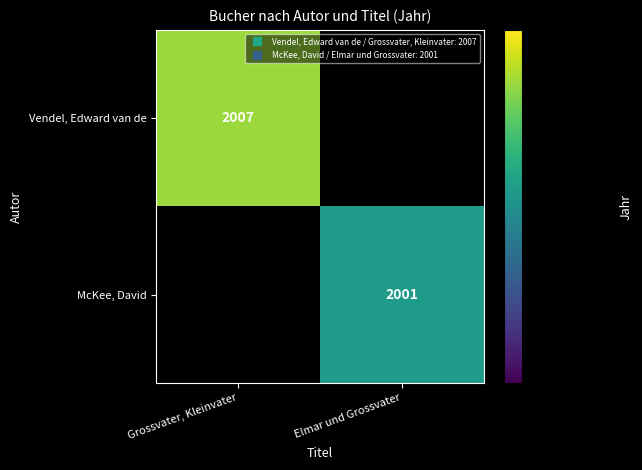

Count the number of categories in the chart.

2